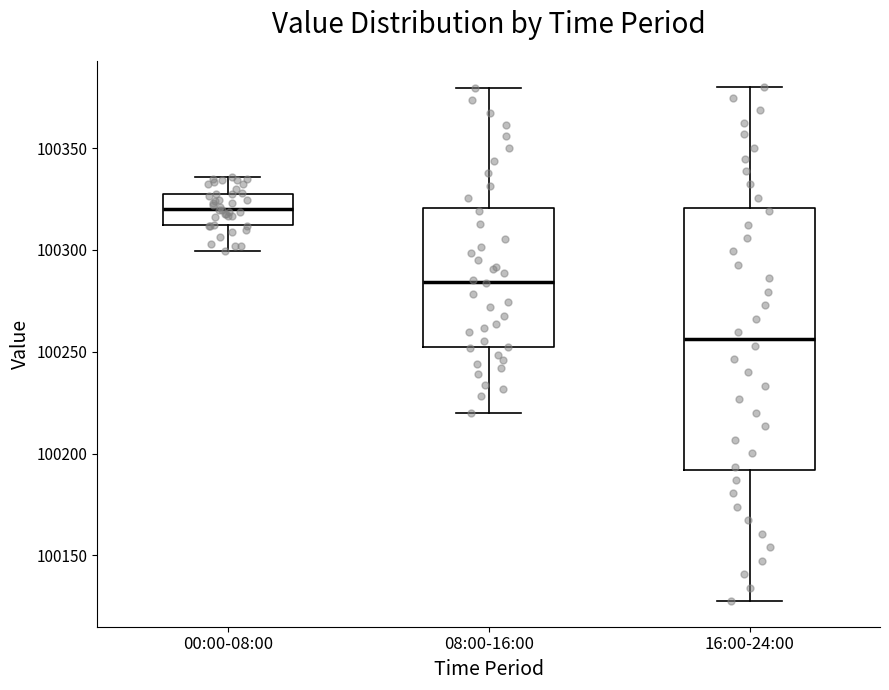

Where does the median line of the box for 00:00-08:00 sit on the y-axis? The values are not printed on the chart, so give them approximately, as read against the axis.

100320